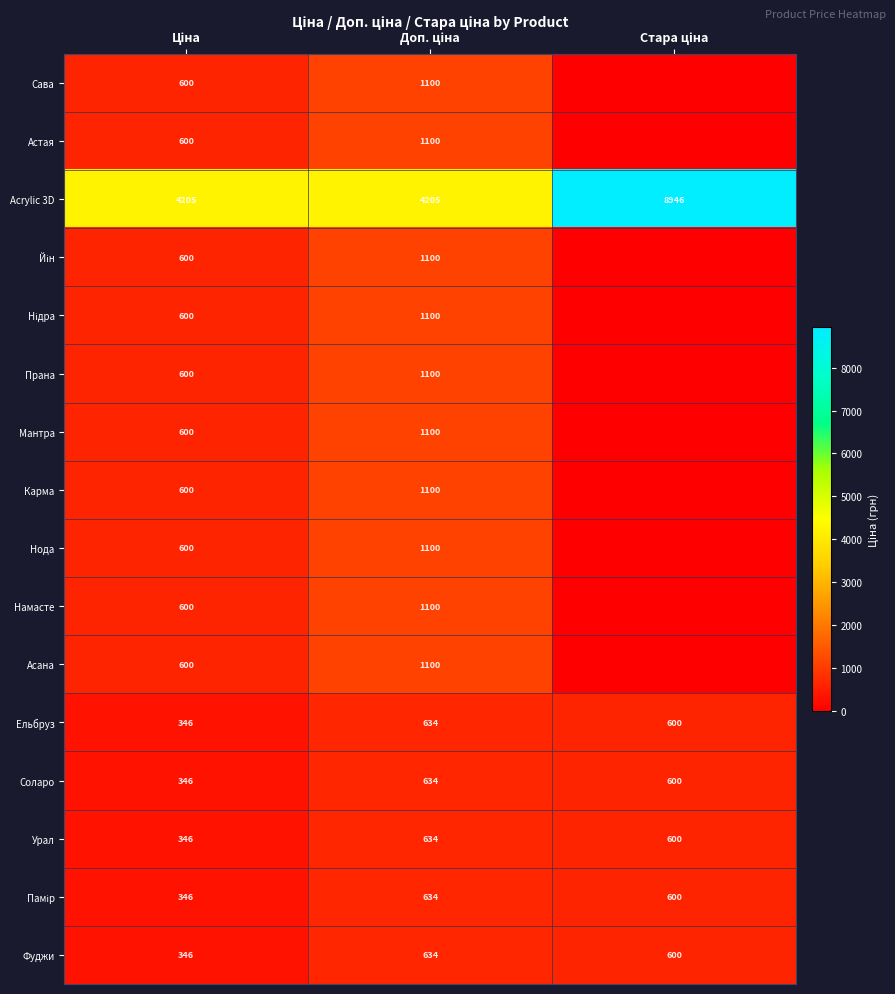

What is the maximum value for Урал?

634